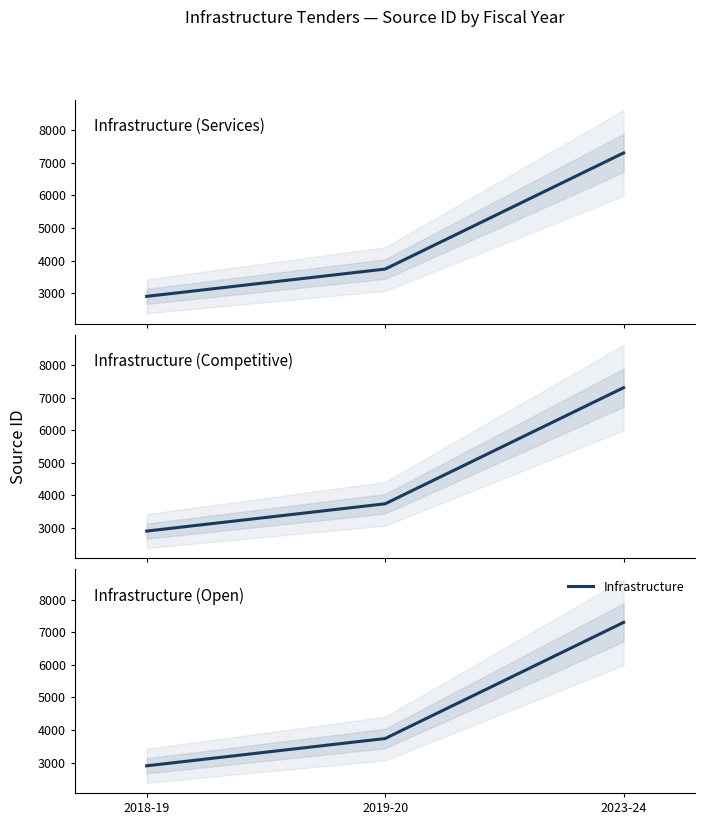

How many series are shown in this chart?

1